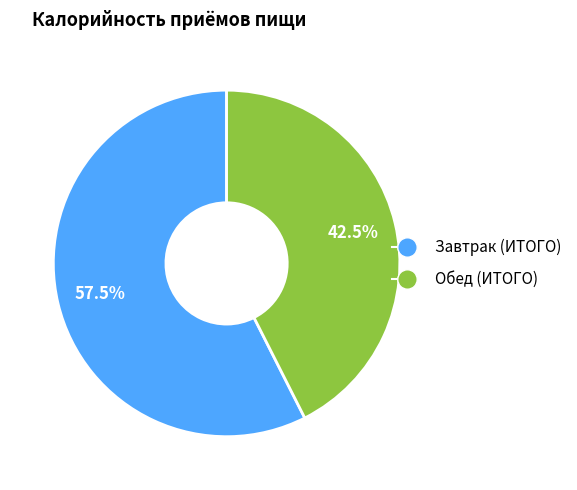

What is the majority slice?

Завтрак (ИТОГО)